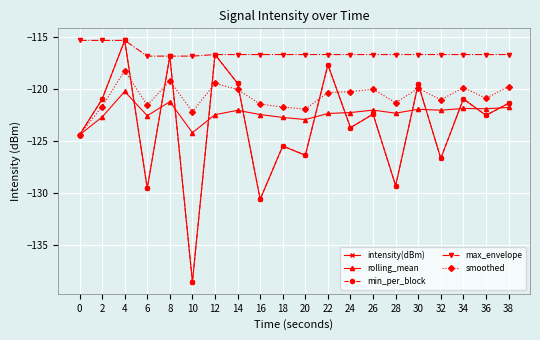

Is it true that rolling_mean equals -122.3 at 28?

True